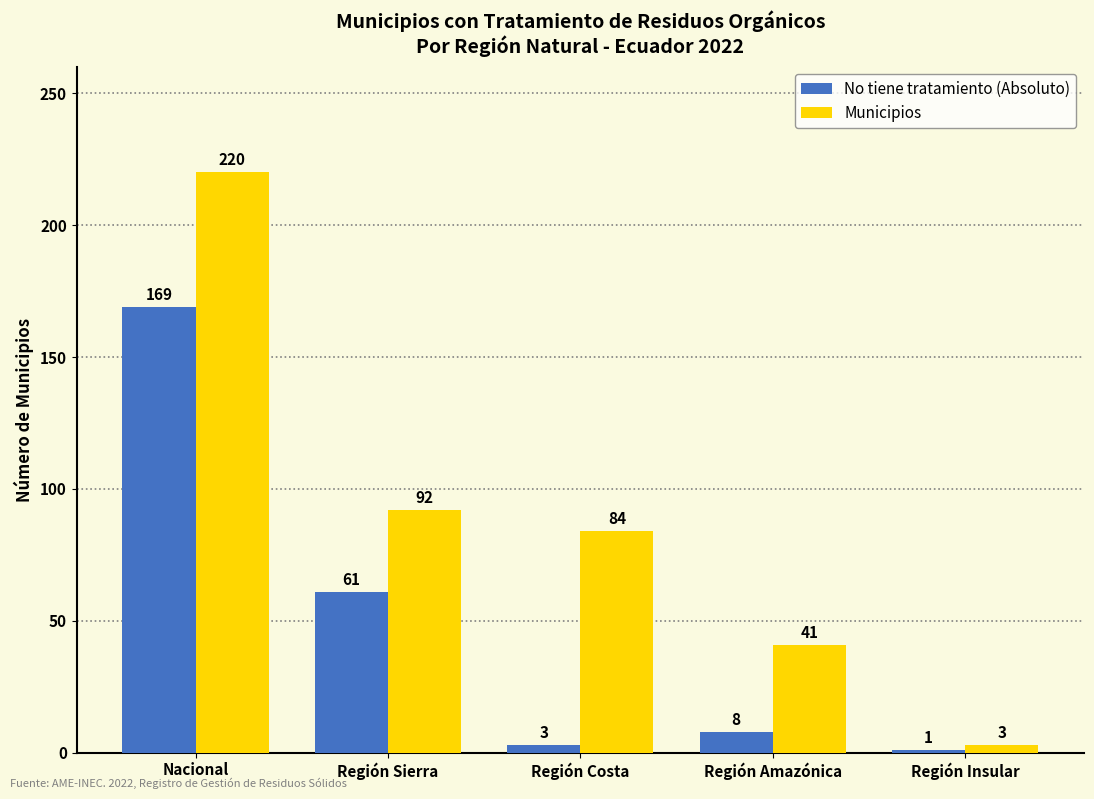

At which category is the sum across all series the highest?

Nacional